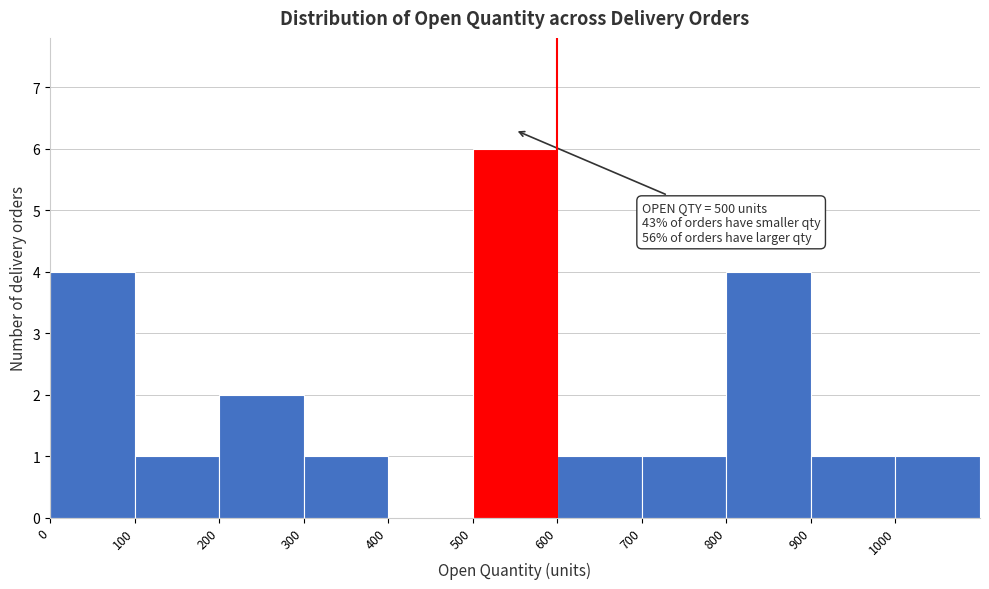

Over which range of the x-axis is the bar tallest?

500 to 600